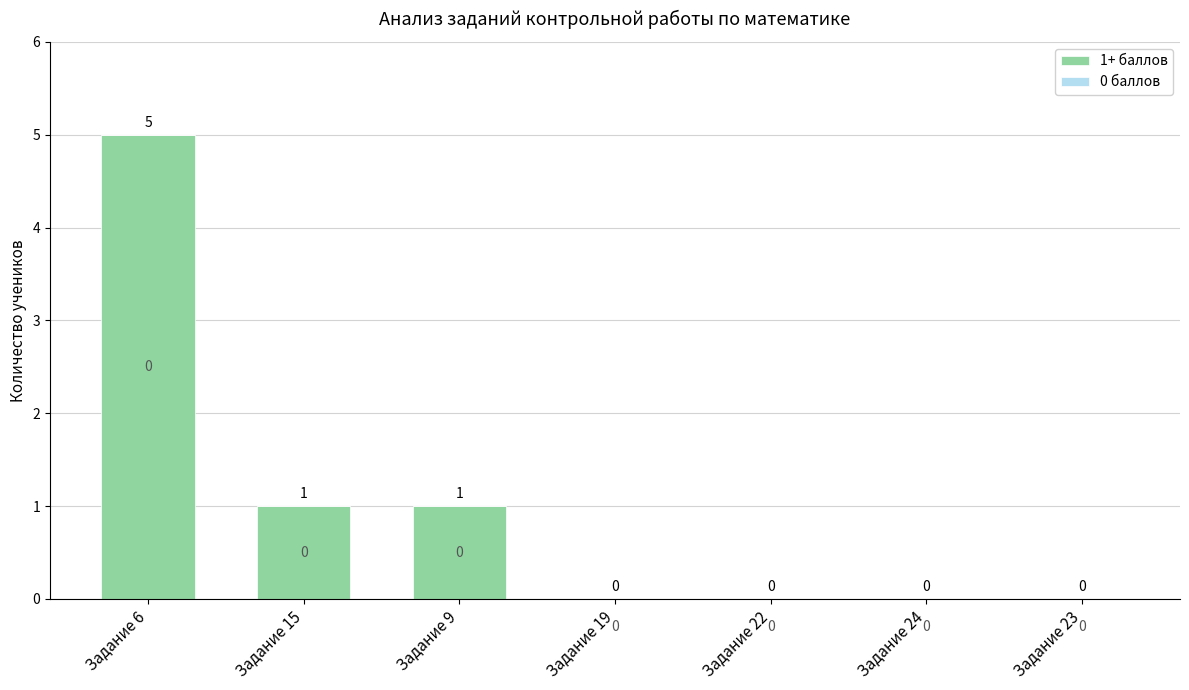

What is the sum of all values?

7